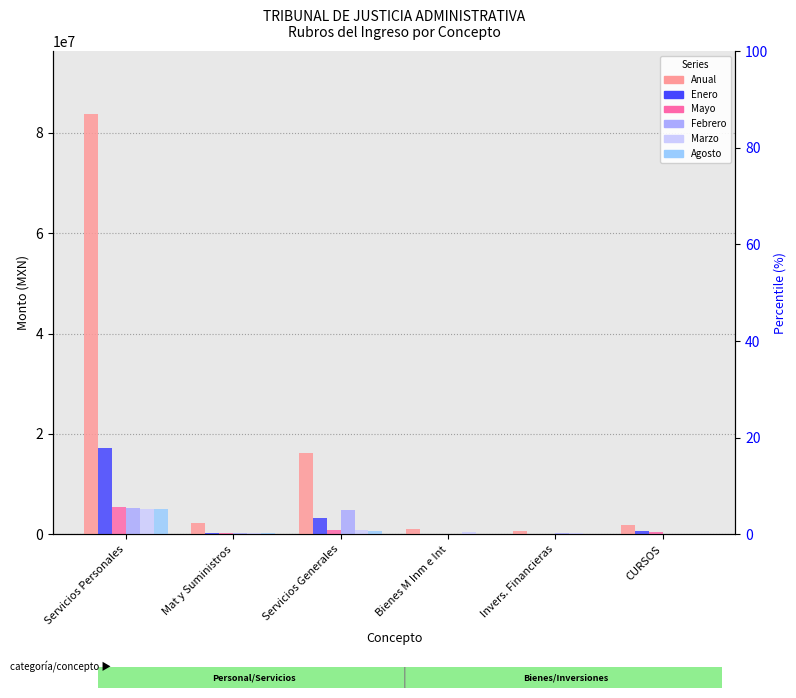

The value of Anual at CURSOS is 2917329.9. True or false?

False